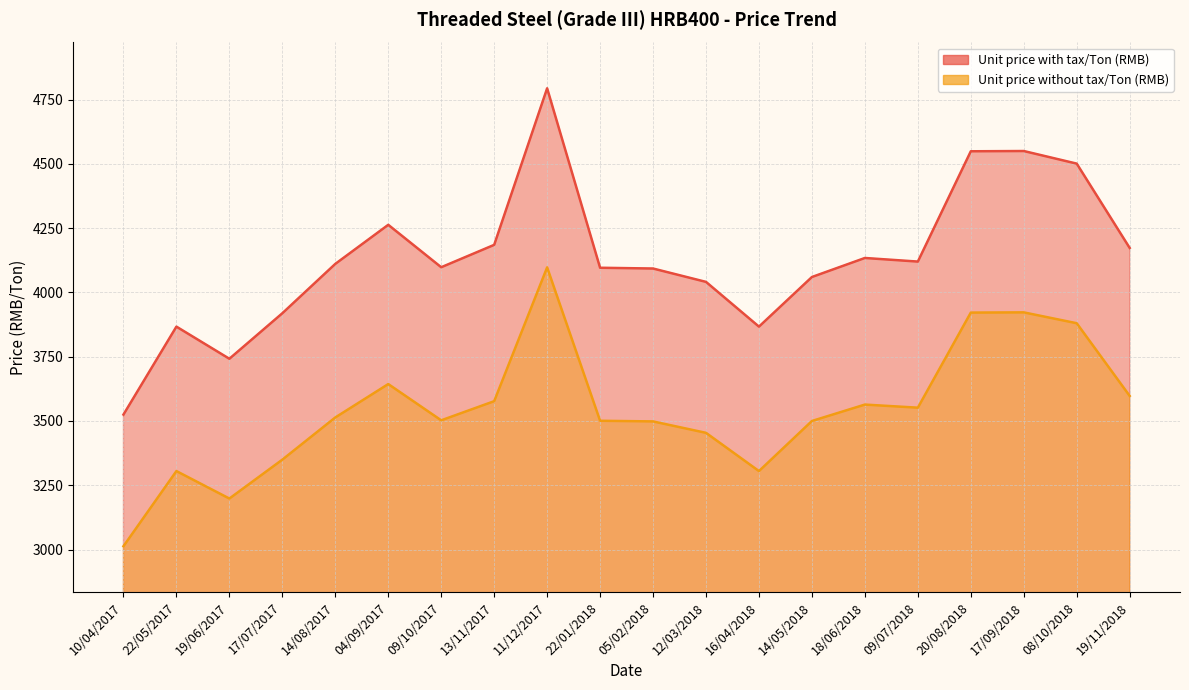

True or false: Unit price without tax/Ton (RMB) and Unit price with tax/Ton (RMB) intersect in this chart.

False